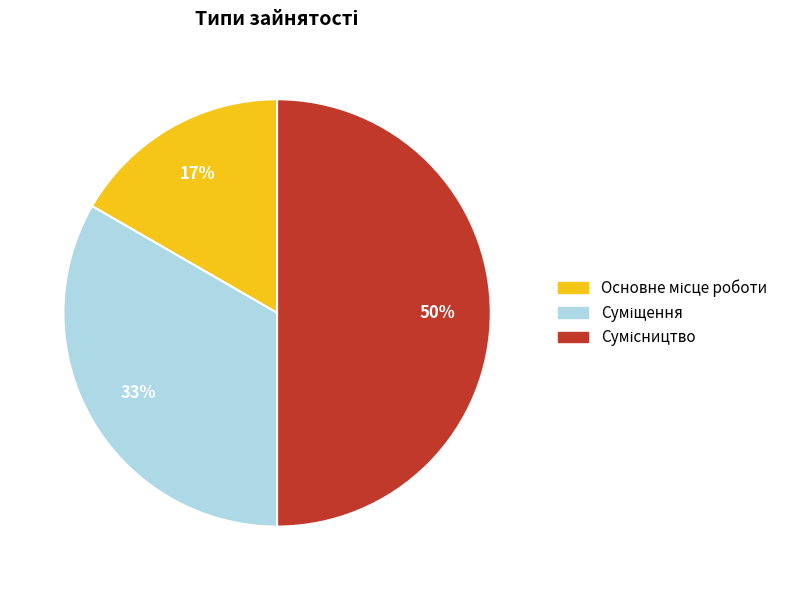

To the nearest percent, what is the difference between the largest and smallest slice percentages?

33%